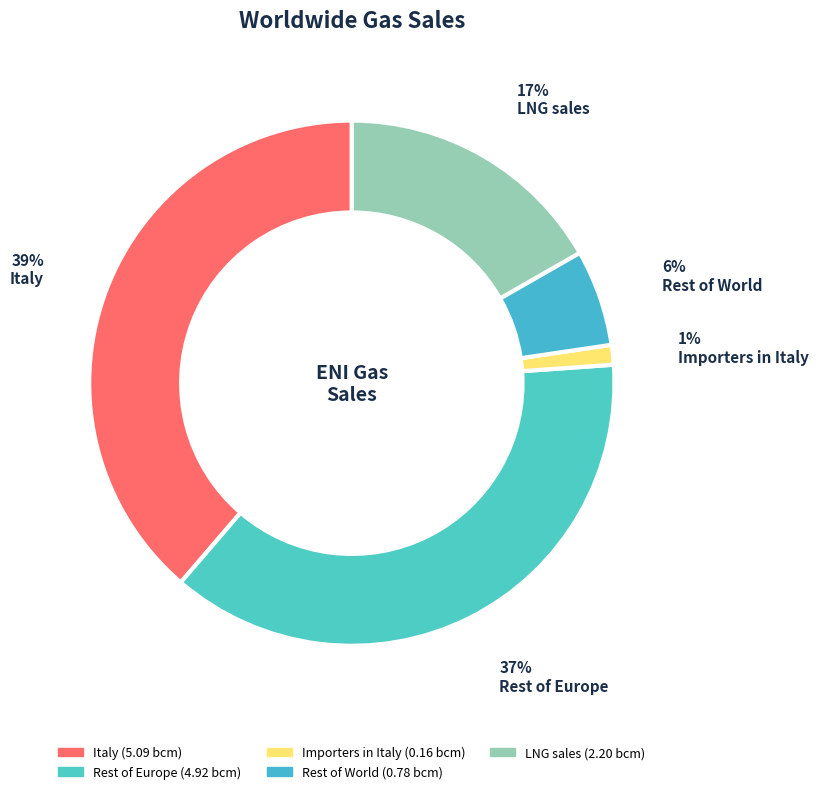

Count the number of slices in the pie.

5